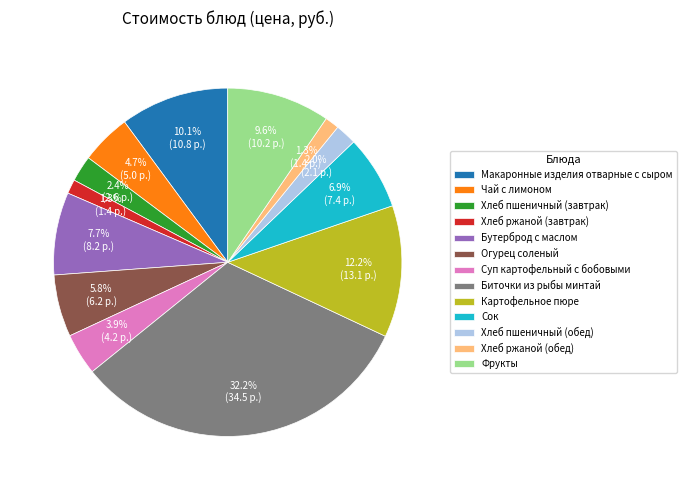

To the nearest percent, what portion does Суп картофельный с бобовыми represent?

4%